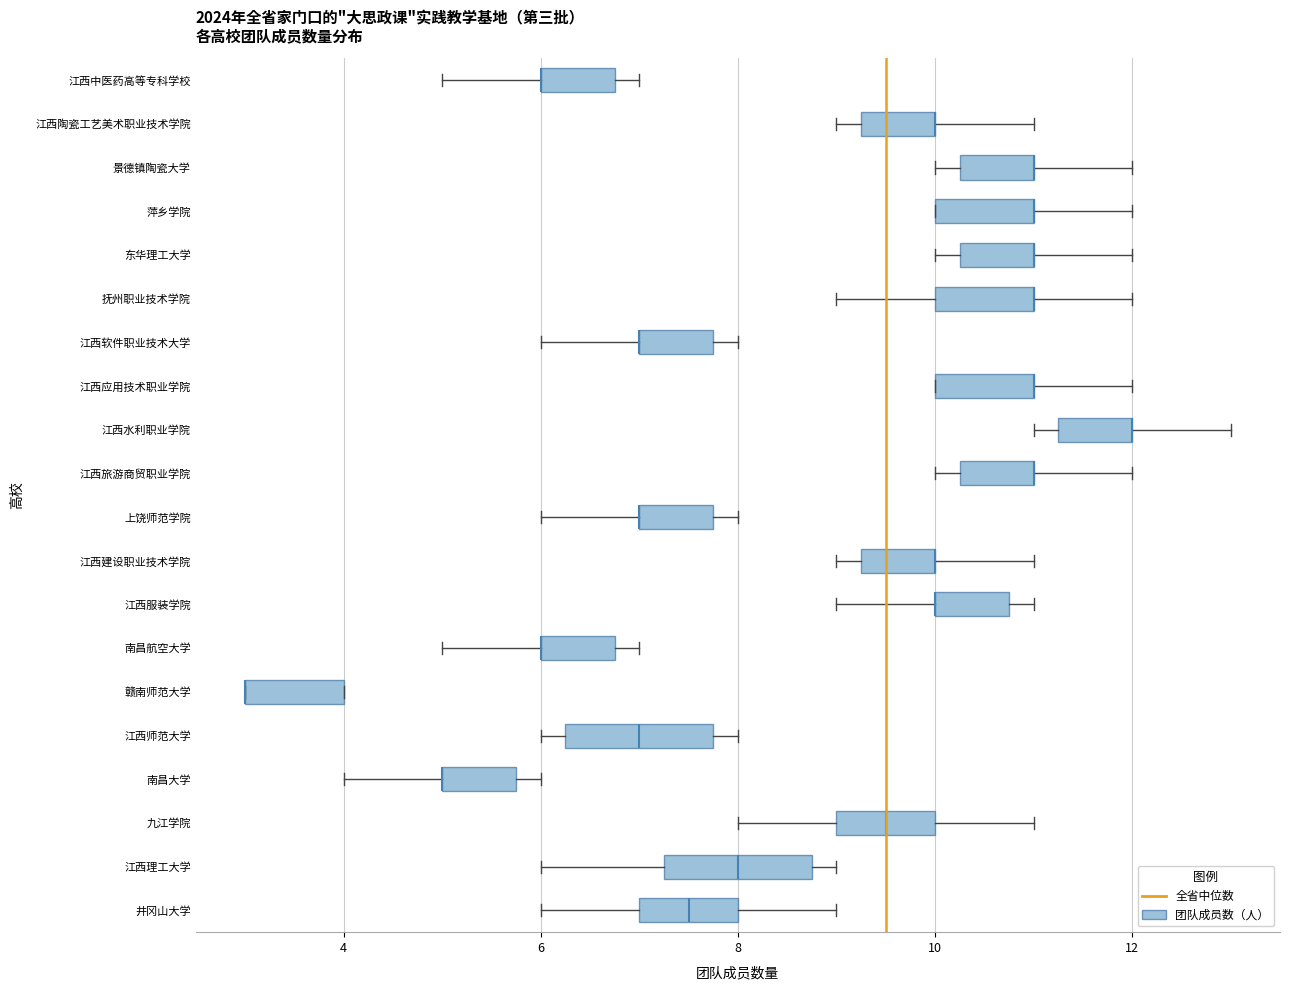

Where does the left whisker of the box for 江西理工大学 end on the x-axis? The values are not printed on the chart, so give them approximately, as read against the axis.

6.0